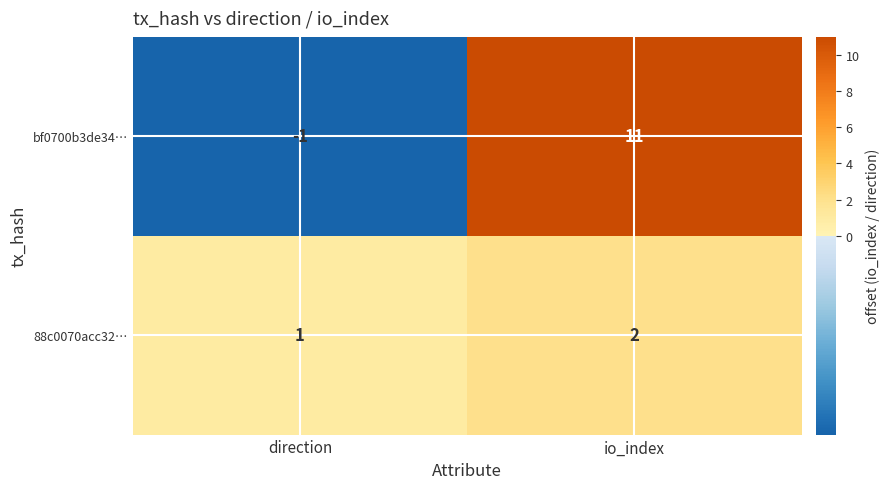

Which label corresponds to the largest value in the chart?

io_index